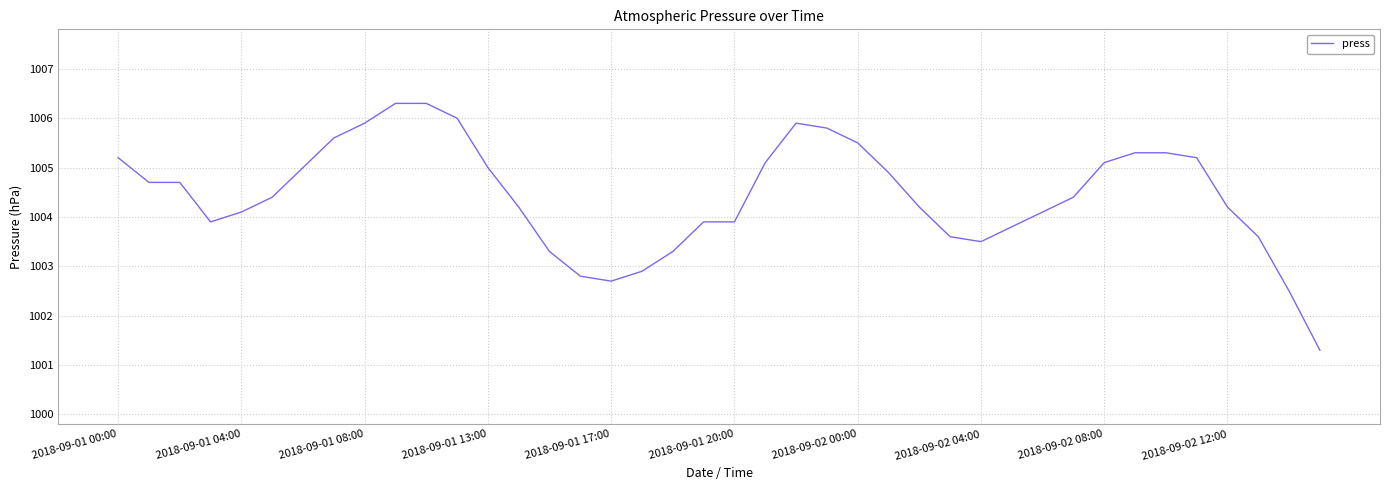

How many lines are shown in the chart?

1